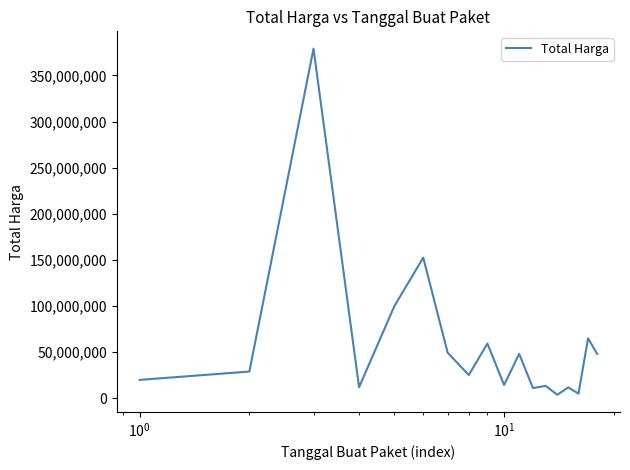

What is the greatest value displayed?

379075000